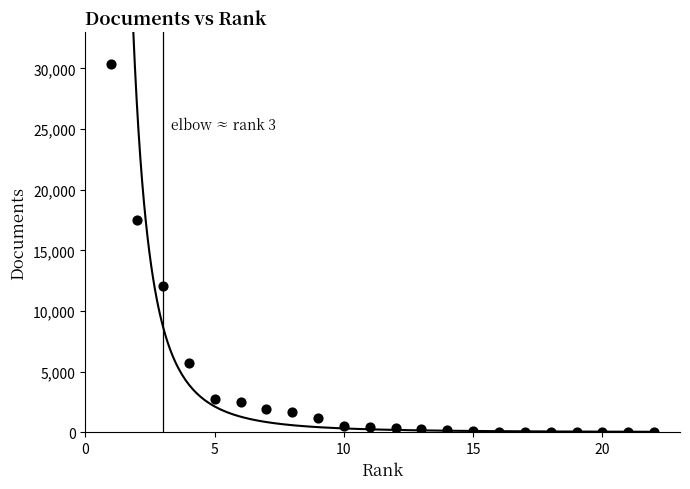

What is the range of X values (max minus min)?

21